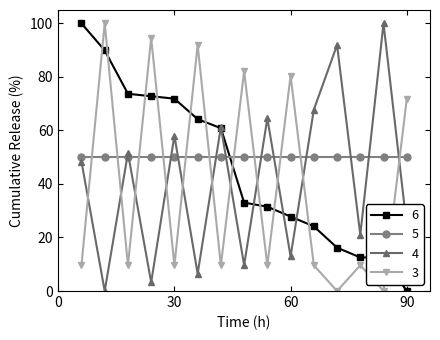

At how many categories does at least one series exceed 86?

6